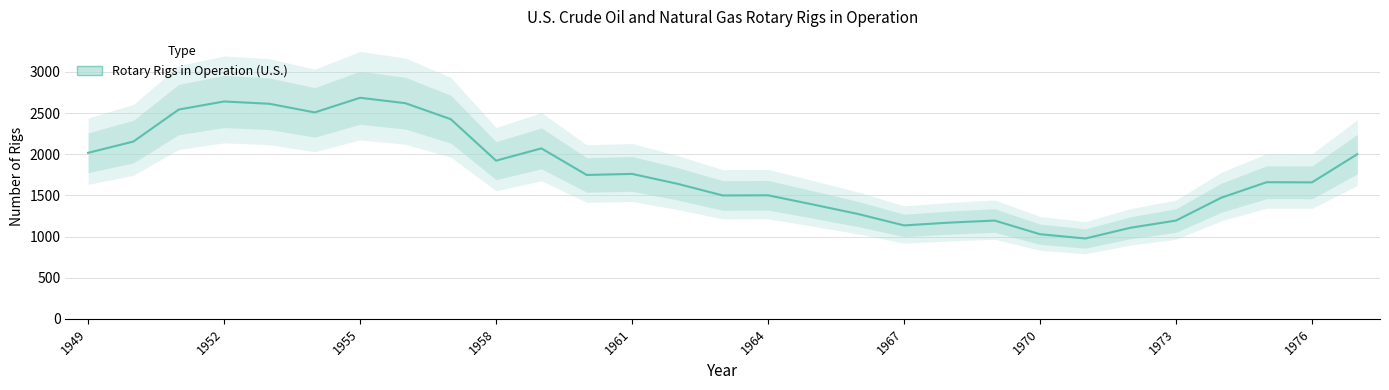

Reading left to right, transcribe all the data shown in this chart.

2017	2154	2543	2641	2613	2508	2686	2620	2426	1922	2071	1748	1761	1641	1499	1501	1388	1272	1135	1169	1194	1028	976	1107	1194	1472	1660	1658	2001